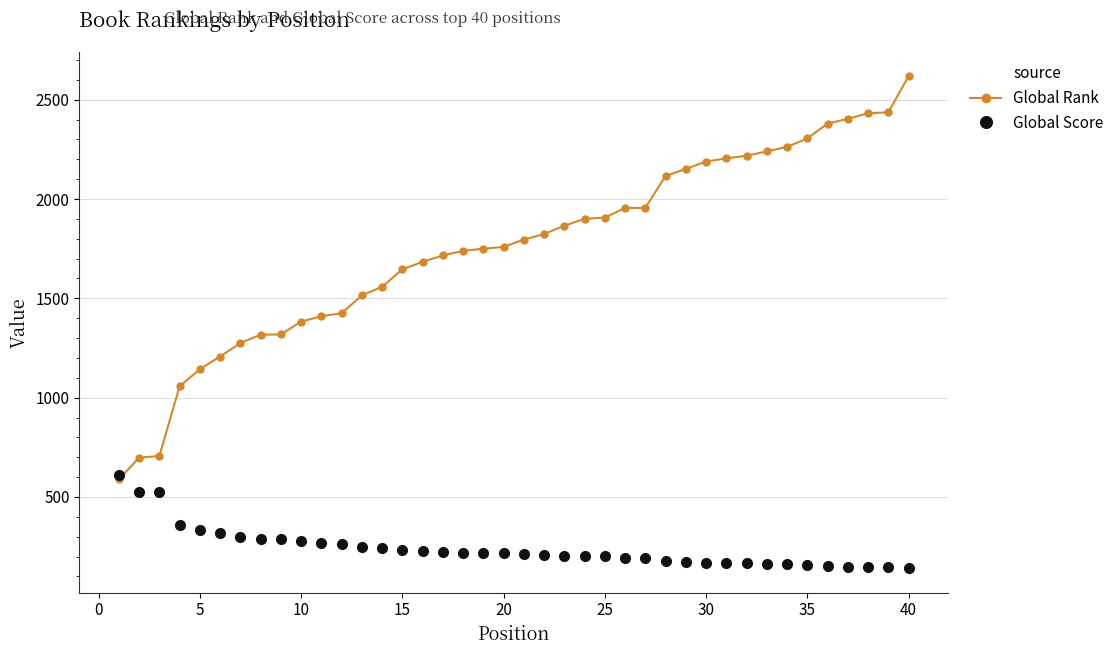

At how many categories does at least one series exceed 820?

37